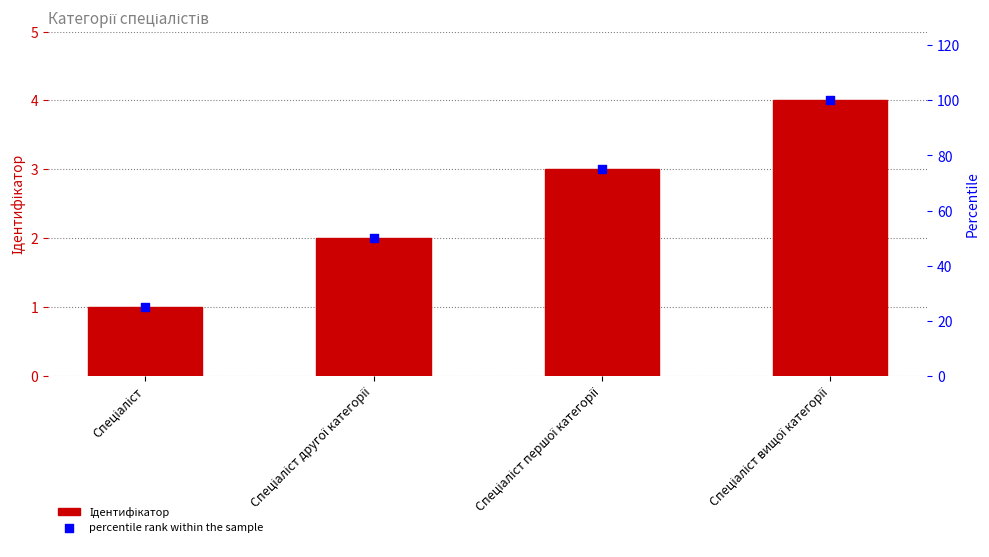

Which series has the largest total across all categories?

percentile rank within the sample